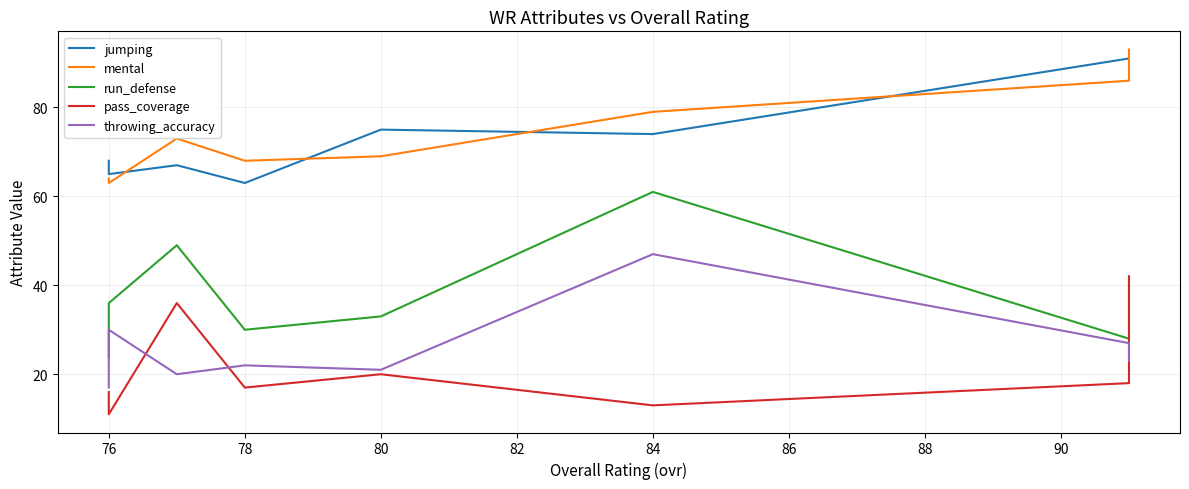

Which series has the largest total across all categories?

mental